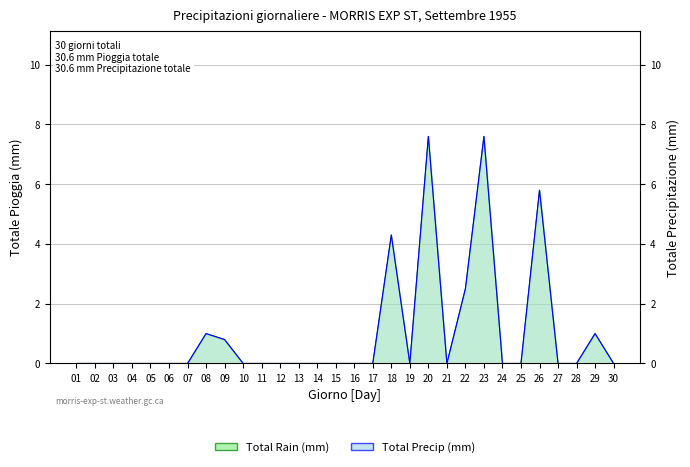

Reading left to right, extract all data points from this chart.

Total Rain (mm): 01=0.0	02=0.0	03=0.0	04=0.0	05=0.0	06=0.0	07=0.0	08=1.0	09=0.8	10=0.0	11=0.0	12=0.0	13=0.0	14=0.0	15=0.0	16=0.0	17=0.0	18=4.3	19=0.0	20=7.6	21=0.0	22=2.5	23=7.6	24=0.0	25=0.0	26=5.8	27=0.0	28=0.0	29=1.0	30=0.0
Total Precip (mm): 01=0.0	02=0.0	03=0.0	04=0.0	05=0.0	06=0.0	07=0.0	08=1.0	09=0.8	10=0.0	11=0.0	12=0.0	13=0.0	14=0.0	15=0.0	16=0.0	17=0.0	18=4.3	19=0.0	20=7.6	21=0.0	22=2.5	23=7.6	24=0.0	25=0.0	26=5.8	27=0.0	28=0.0	29=1.0	30=0.0